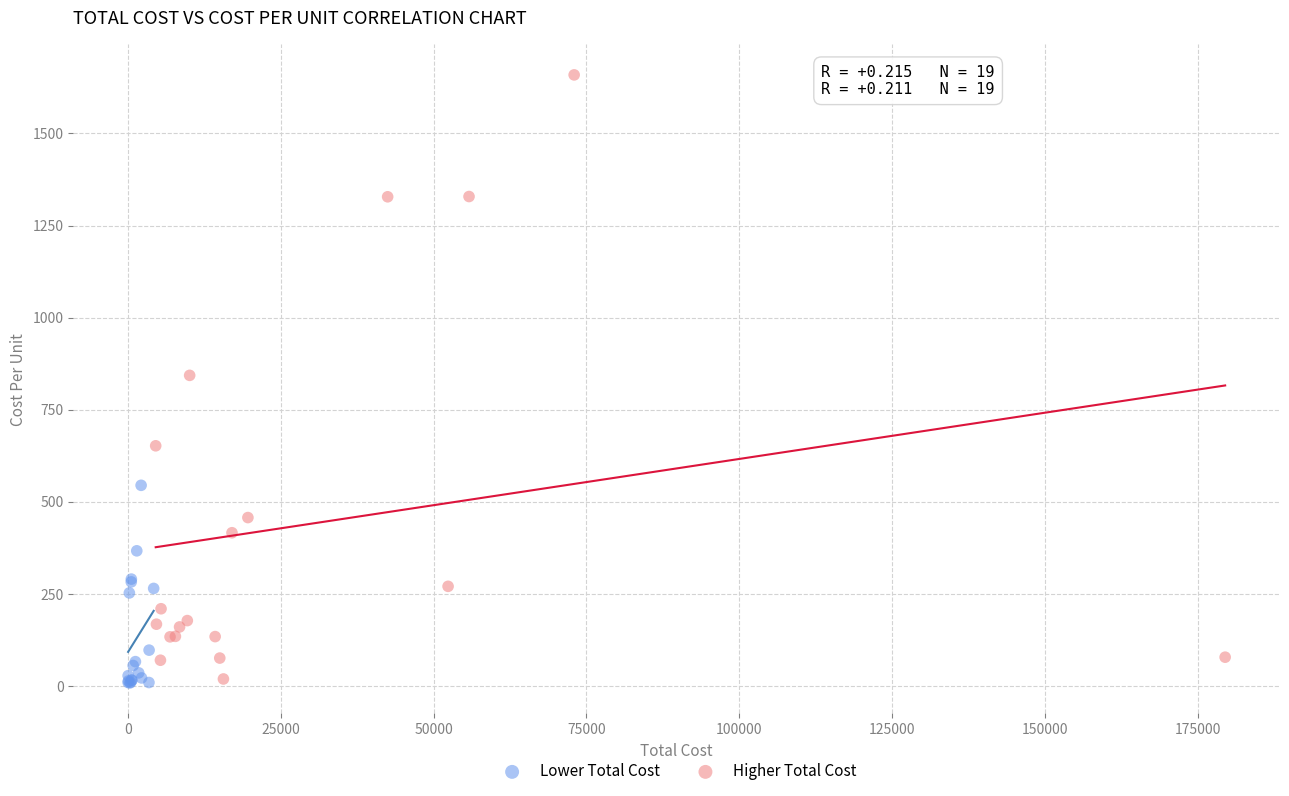

Which series has the largest Y range (max minus min)?

Higher Total Cost